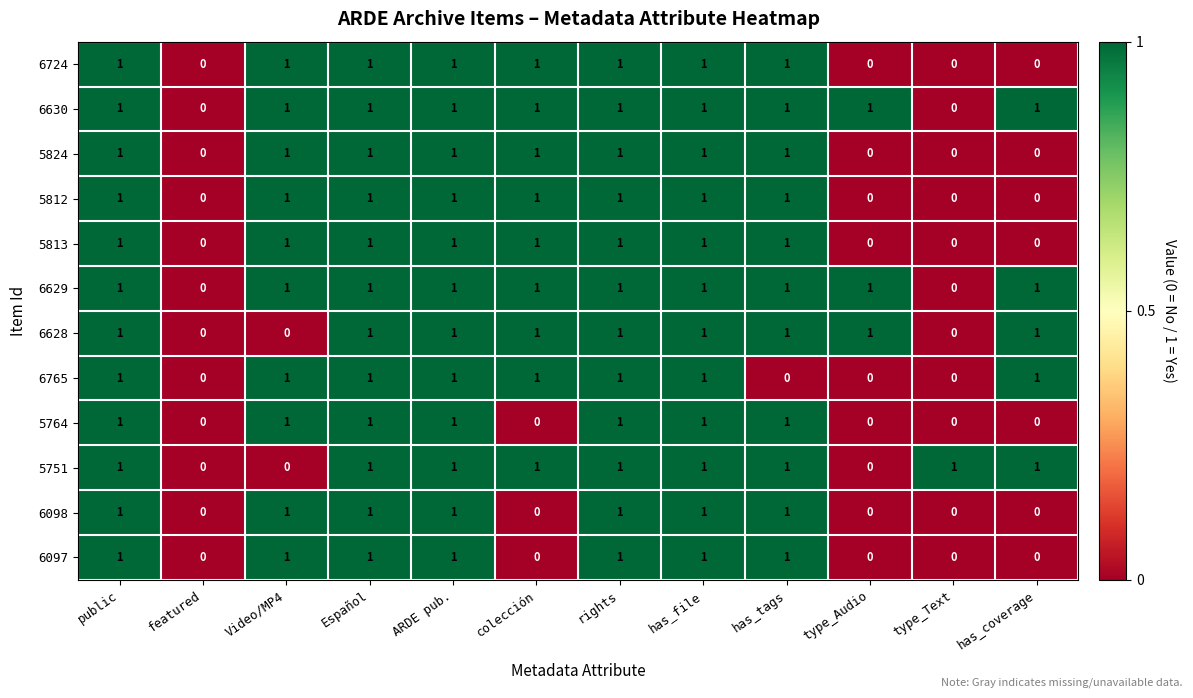

Count the 5764 values in the range 0 to 1.

12